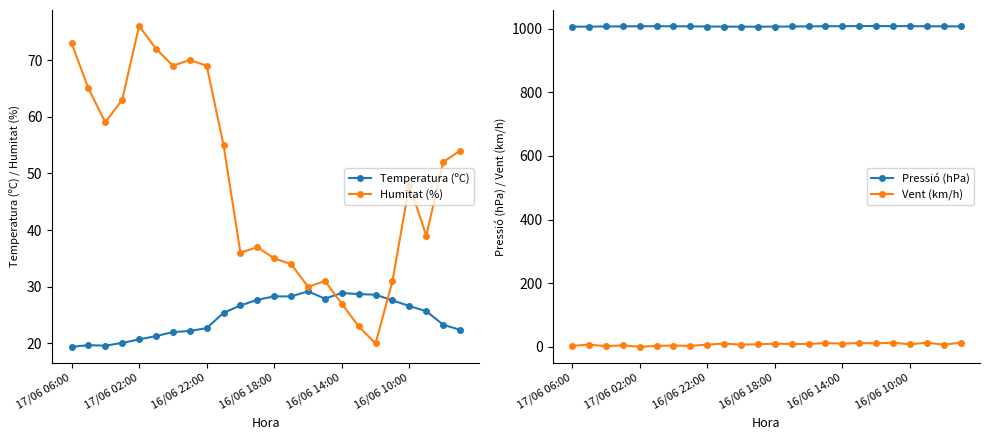

Where is the first local maximum for Humitat (%)?

17/06 02:00